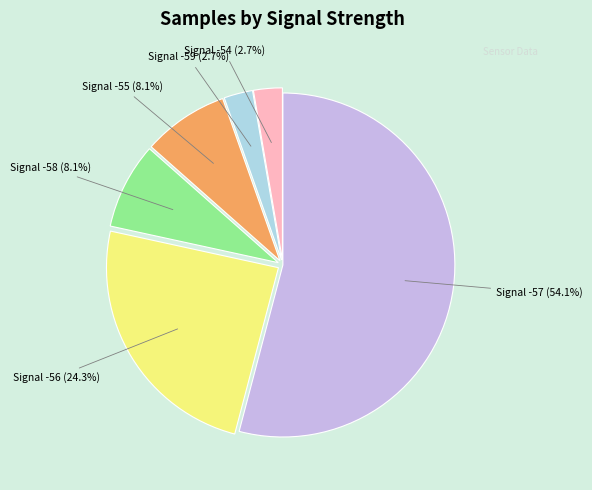

Between Signal -57 (54.1%) and Signal -56 (24.3%), which is larger?

Signal -57 (54.1%)